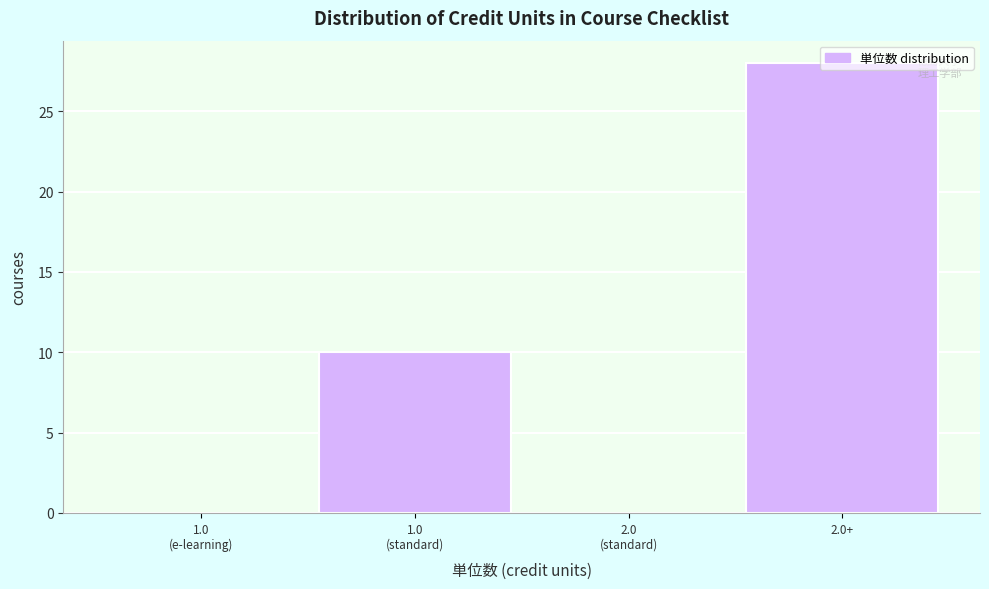

What is the greatest value displayed?

28